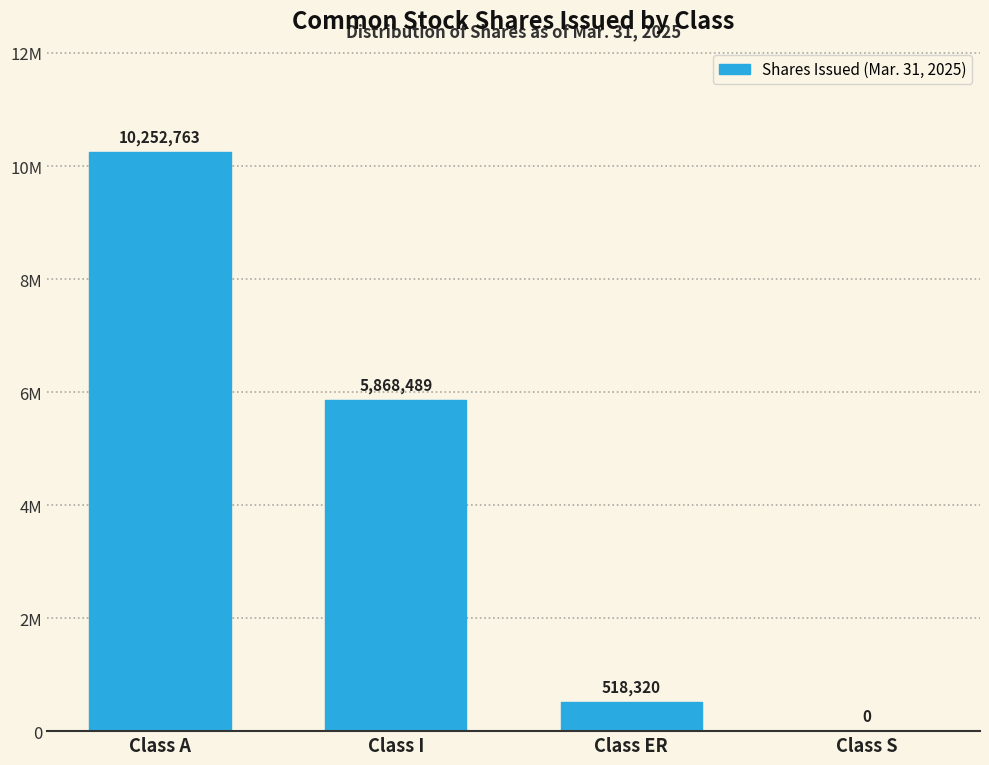

Are the bars horizontal?

No